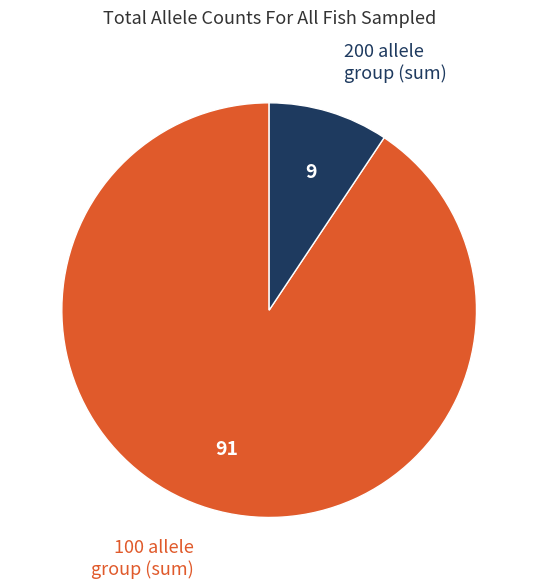

Which has a higher value, 200 allele group (sum) or 100 allele group (sum)?

100 allele group (sum)